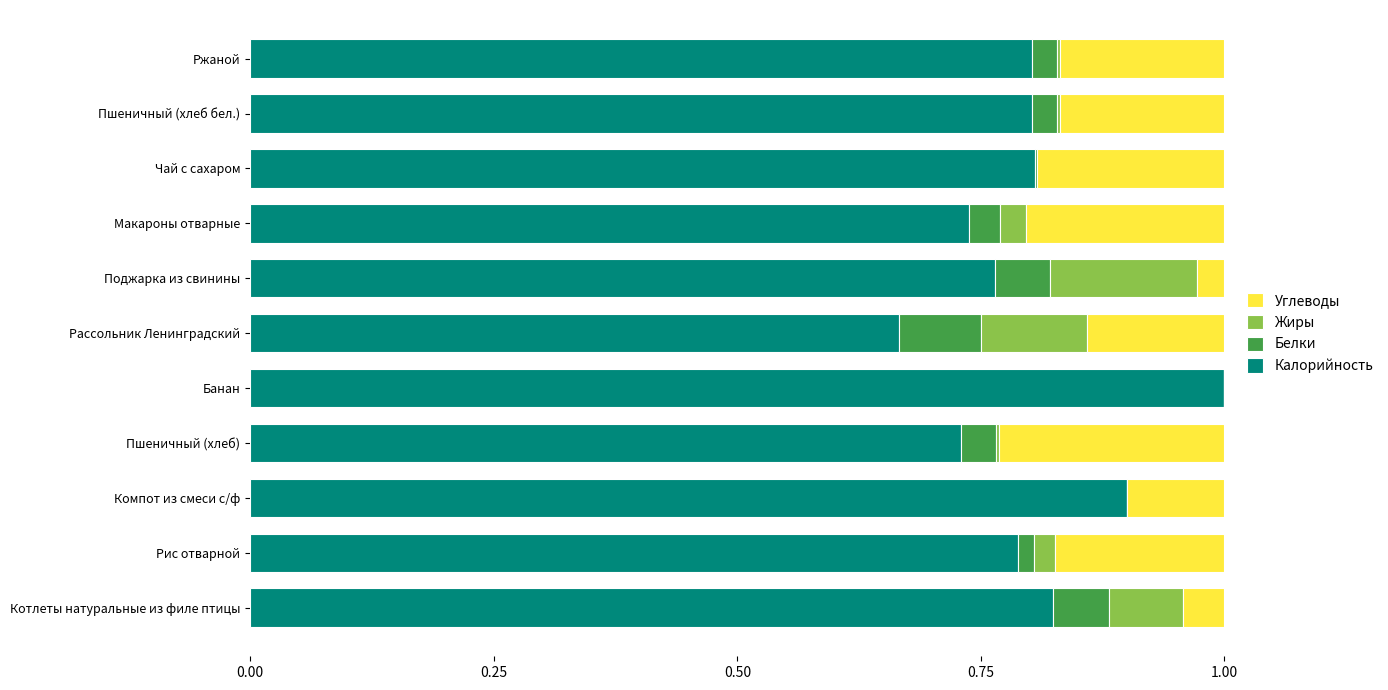

What is the maximum value for Калорийность?

1.0